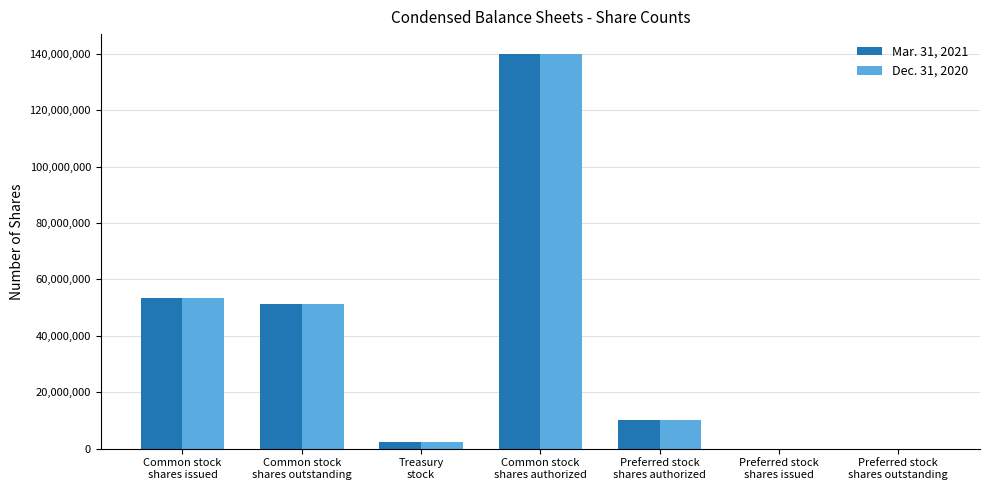

What is the greatest value displayed?

140000000